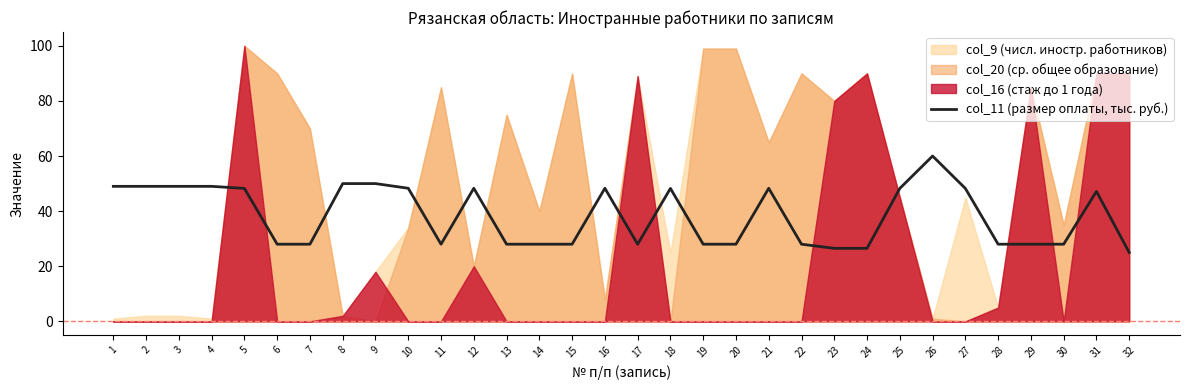

The chart shows a value of 25.0 at 32. True or false?

True